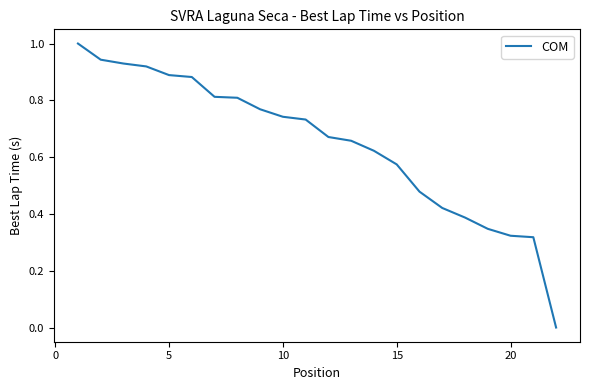

What is the difference between the maximum and minimum values?

1.0